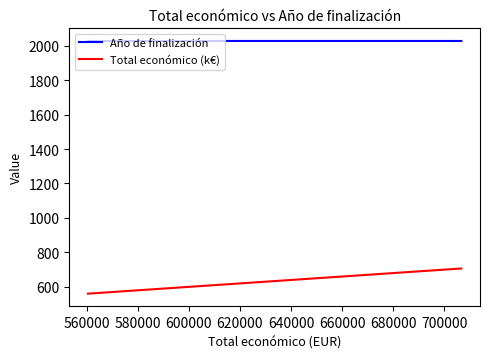

What is the difference between the maximum and second lowest values in the Total económico (k€) series?

110.3